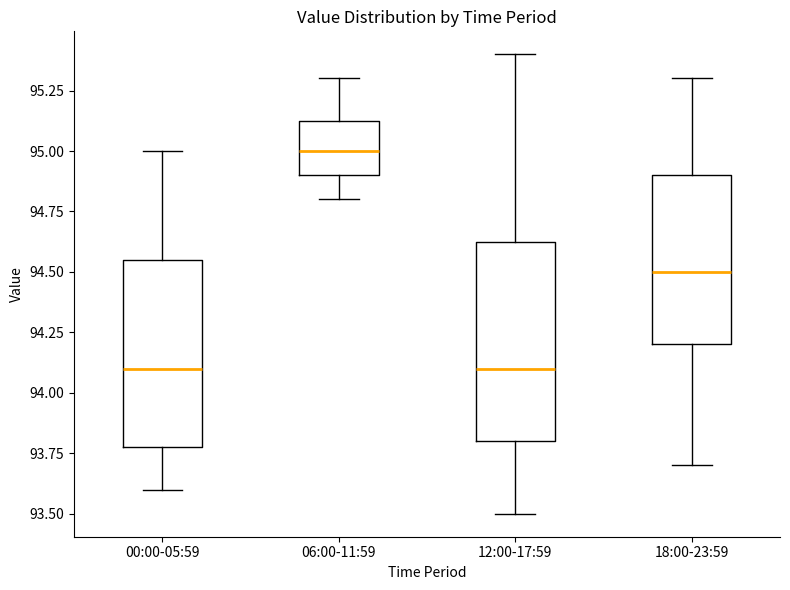

Comparing the boxes themselves (not the whiskers), which one is the tallest?

12:00-17:59